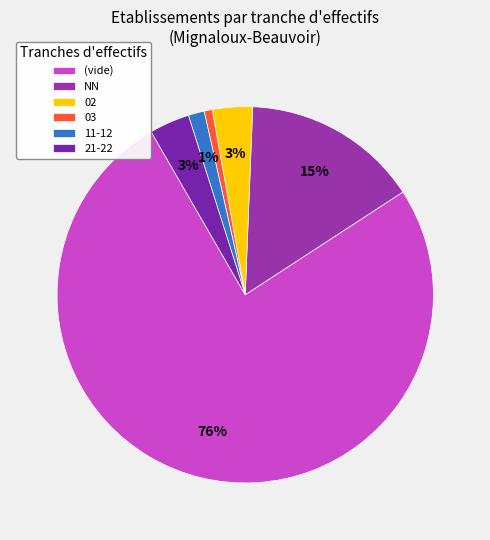

What is the majority slice?

(vide)